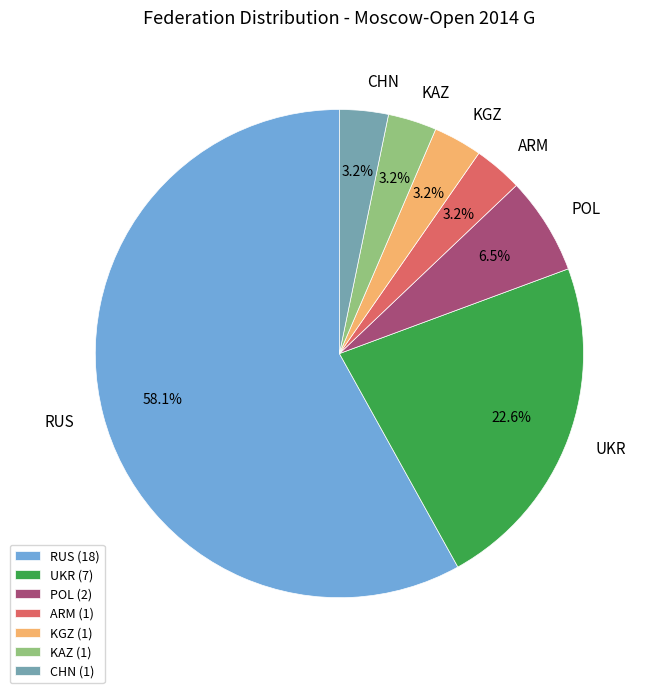

Which category has the biggest portion of the pie?

RUS